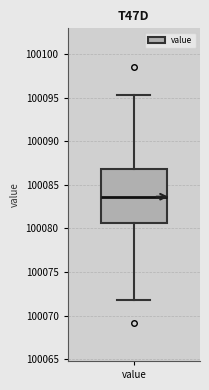

Transcribe this box plot: give where the median line is, the range the box spans, and where the two whiskers end, as read against the y-axis. The values are not printed on the chart, so give them approximately, as read against the axis.

median 100083.5, box 100080.5 to 100087.0, whiskers 100072.0 to 100095.5